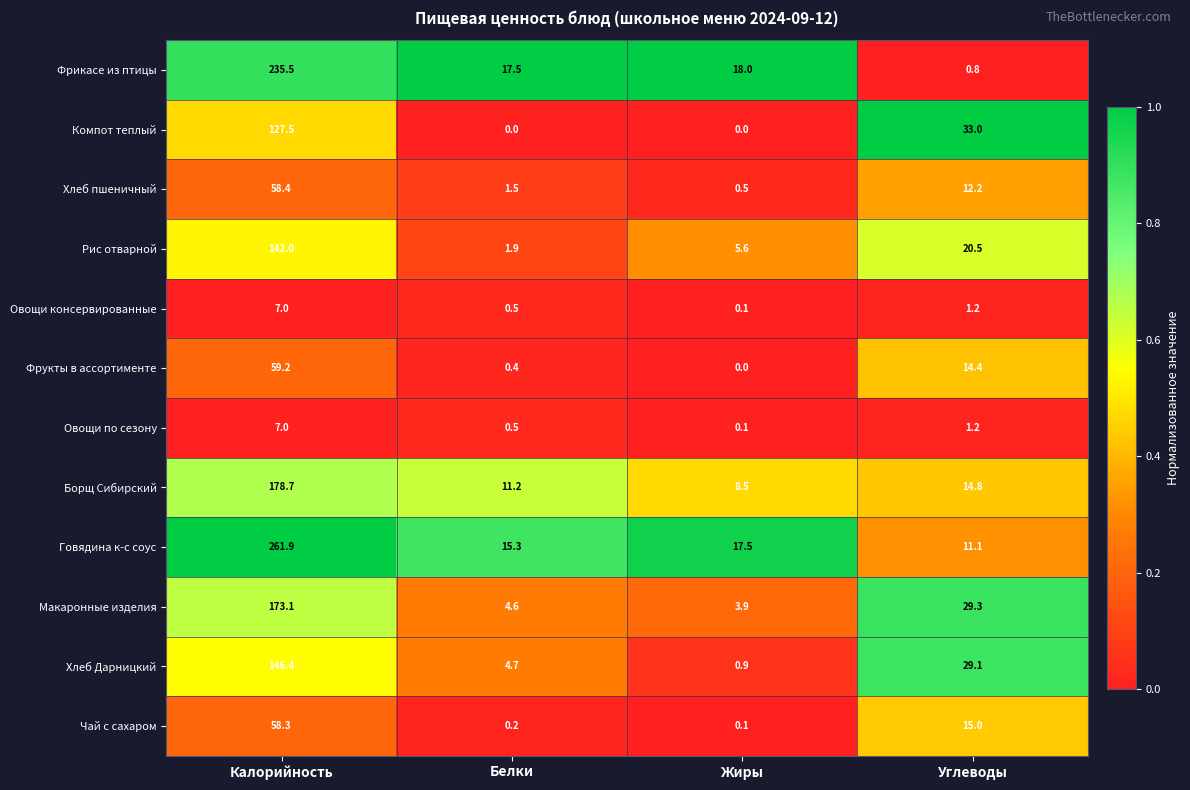

Where does the Овощи консервированные series first go above 1?

Калорийность